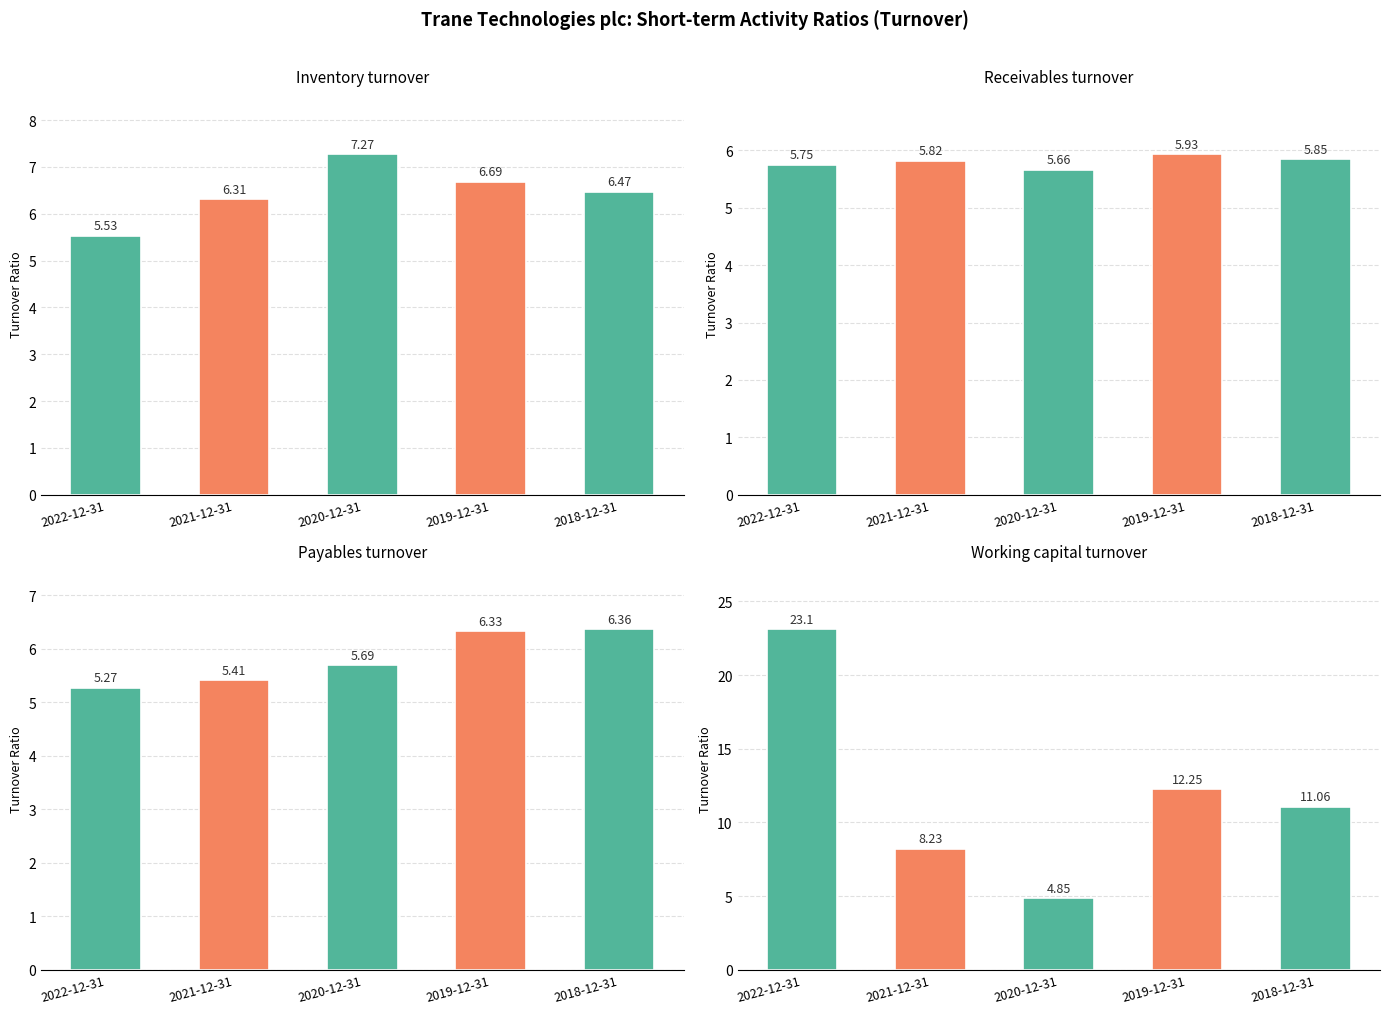

List the series in order of their peak value, highest first.

Working capital turnover, Inventory turnover, Payables turnover, Receivables turnover